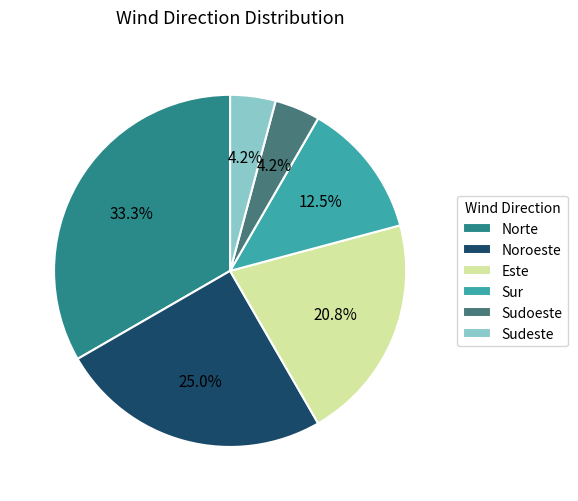

How many slices are in this pie chart?

6